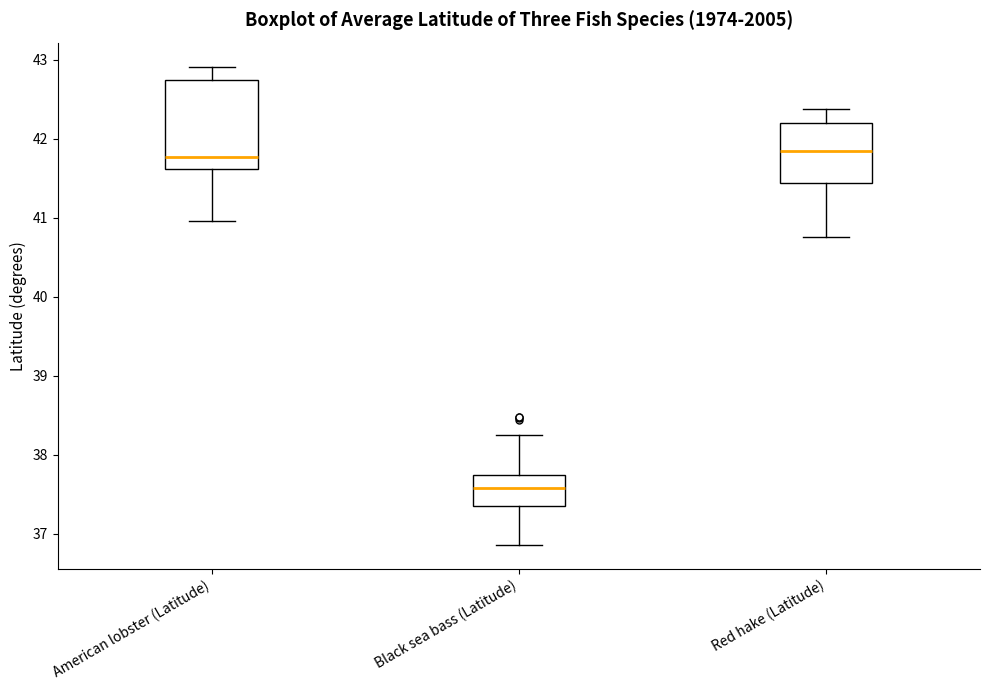

Comparing the boxes themselves (not the whiskers), which one is the tallest?

American lobster (Latitude)